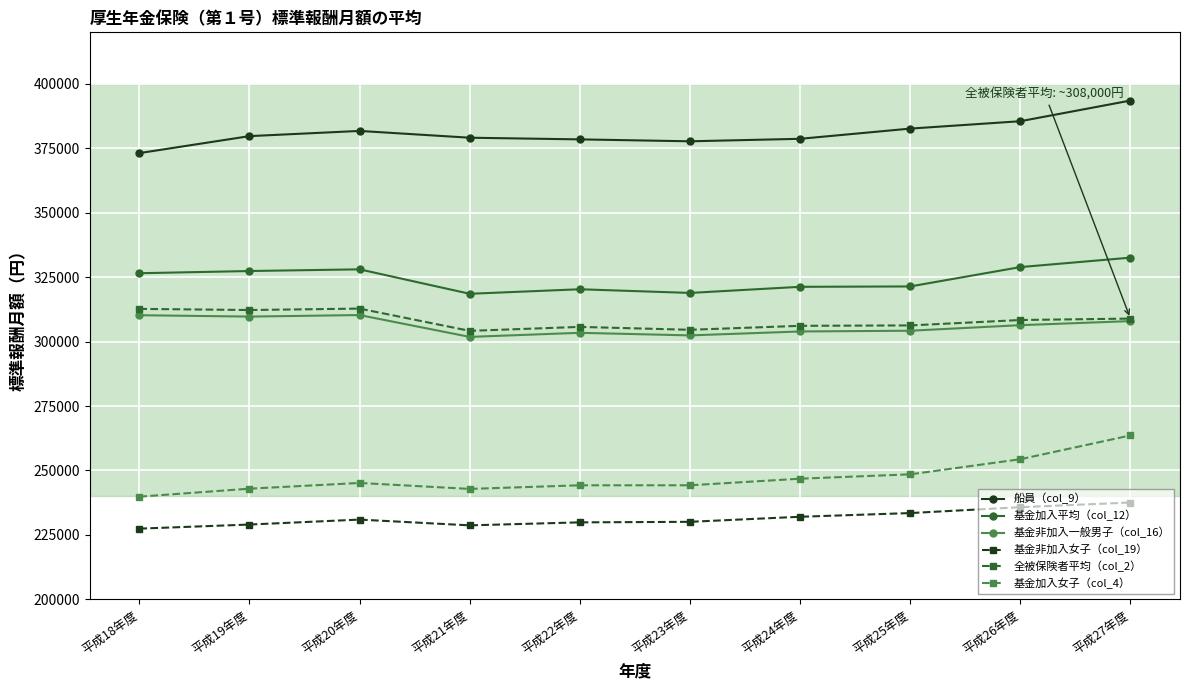

What is the difference between the 船員（col_9） values at 平成24年度 and 平成18年度?

5546